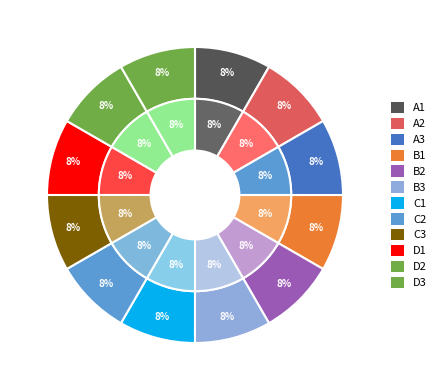

Which series has the largest range (max minus min)?

inner